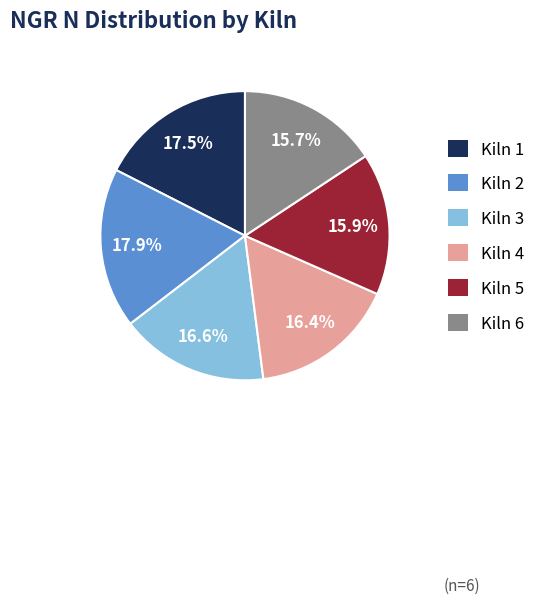

To the nearest percent, what is the difference between the largest and smallest slice percentages?

2%